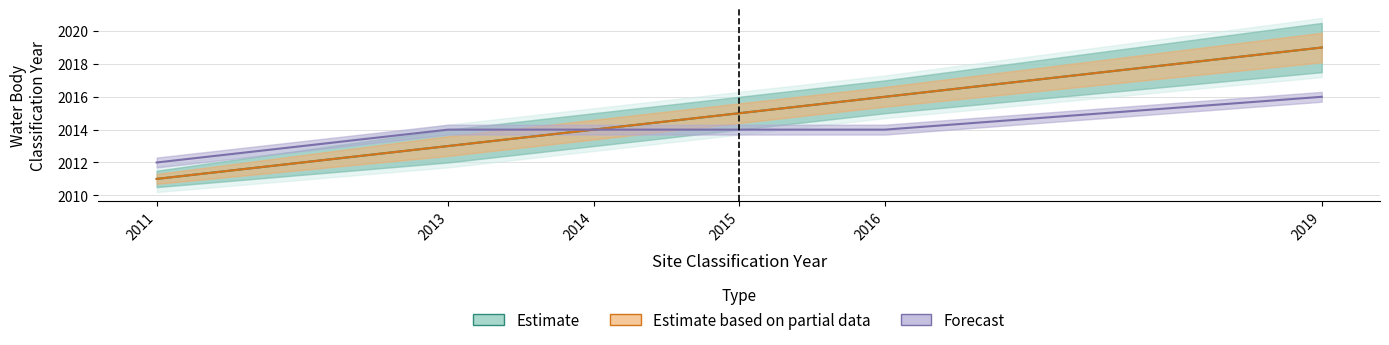

Which category has the highest value in the Water Body Classification Year series?

2019